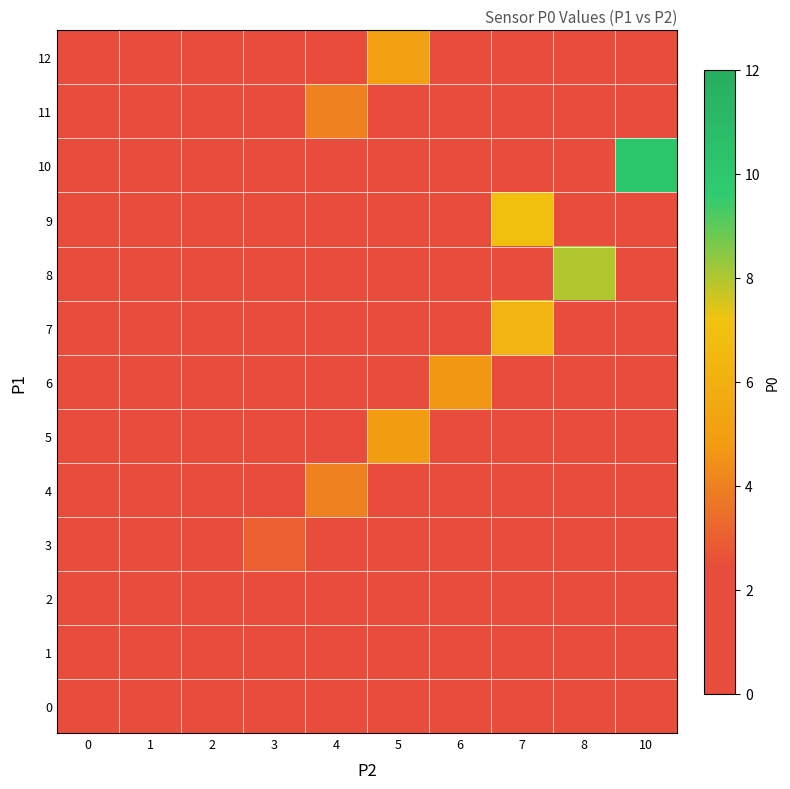

What is the total value across all series at 8?

8.0